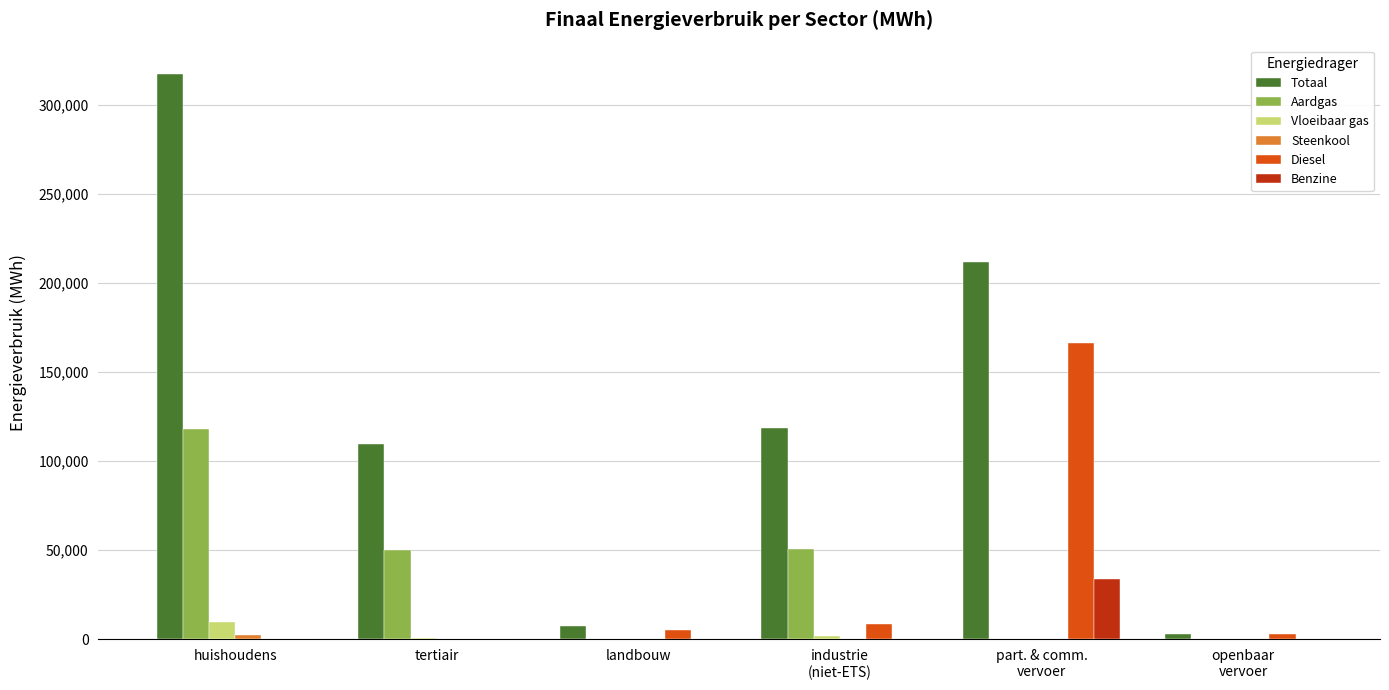

What is the spread (max minus min) of values at landbouw?

7426.9